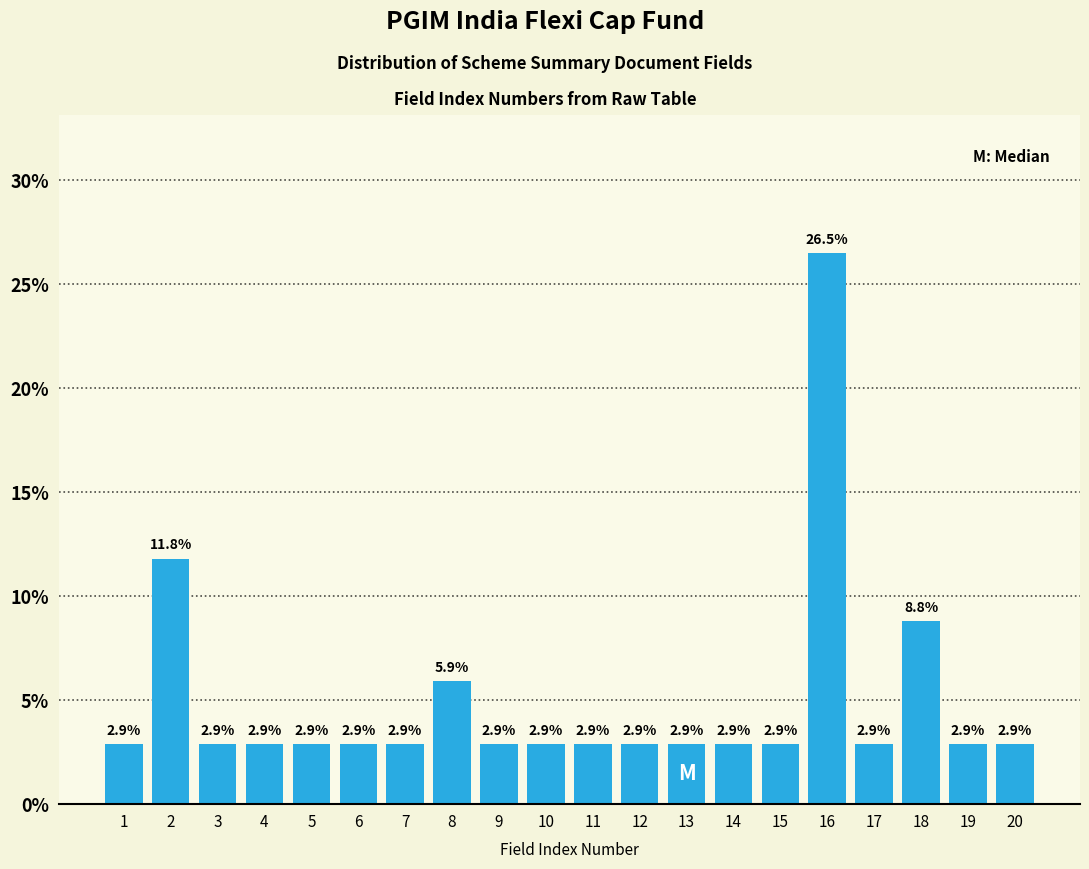

Reading right to left, extract all data points from this chart.

20=2.9	19=2.9	18=8.8	17=2.9	16=26.5	15=2.9	14=2.9	13=2.9	12=2.9	11=2.9	10=2.9	9=2.9	8=5.9	7=2.9	6=2.9	5=2.9	4=2.9	3=2.9	2=11.8	1=2.9